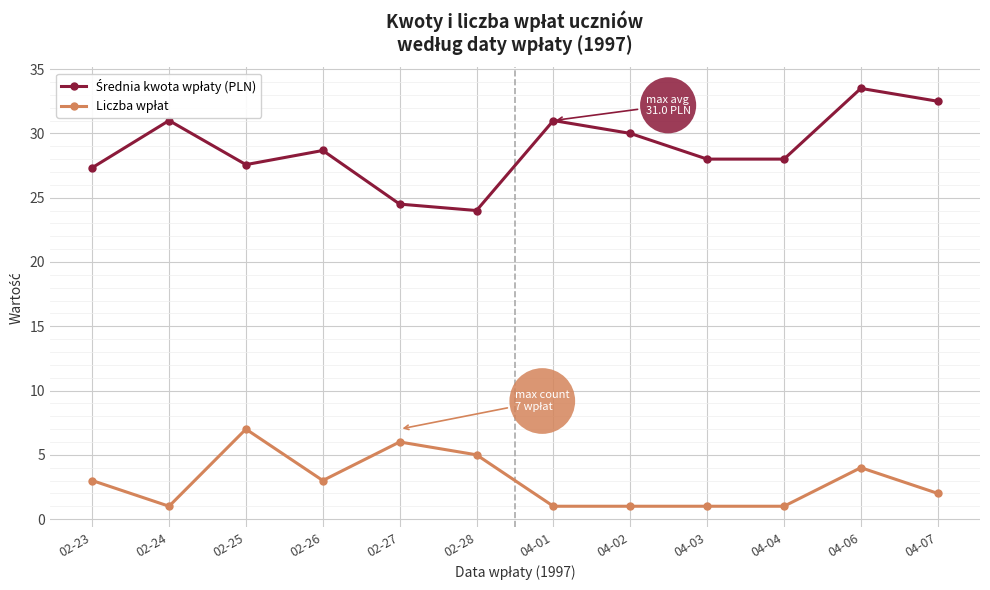

What is the spread (max minus min) of values at 02-26?

25.7